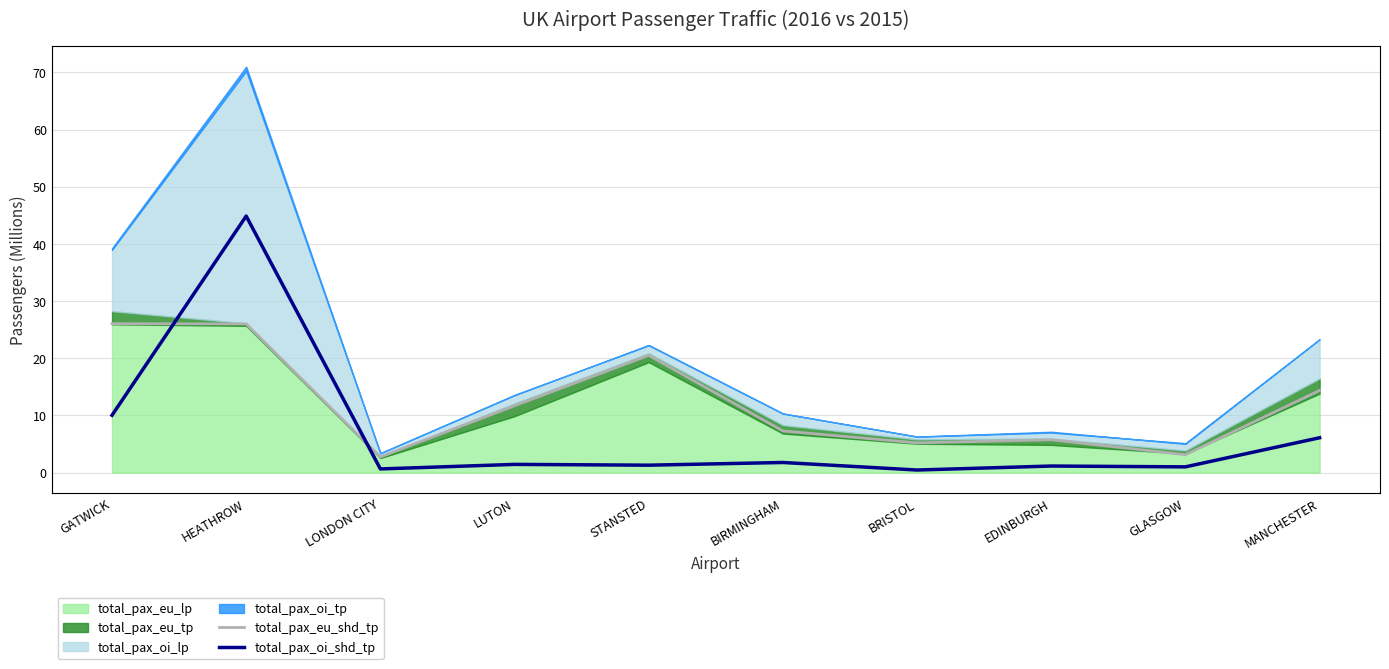

True or false: OI/EU ratio % and total_pax_oi_shd_tp intersect in this chart.

False